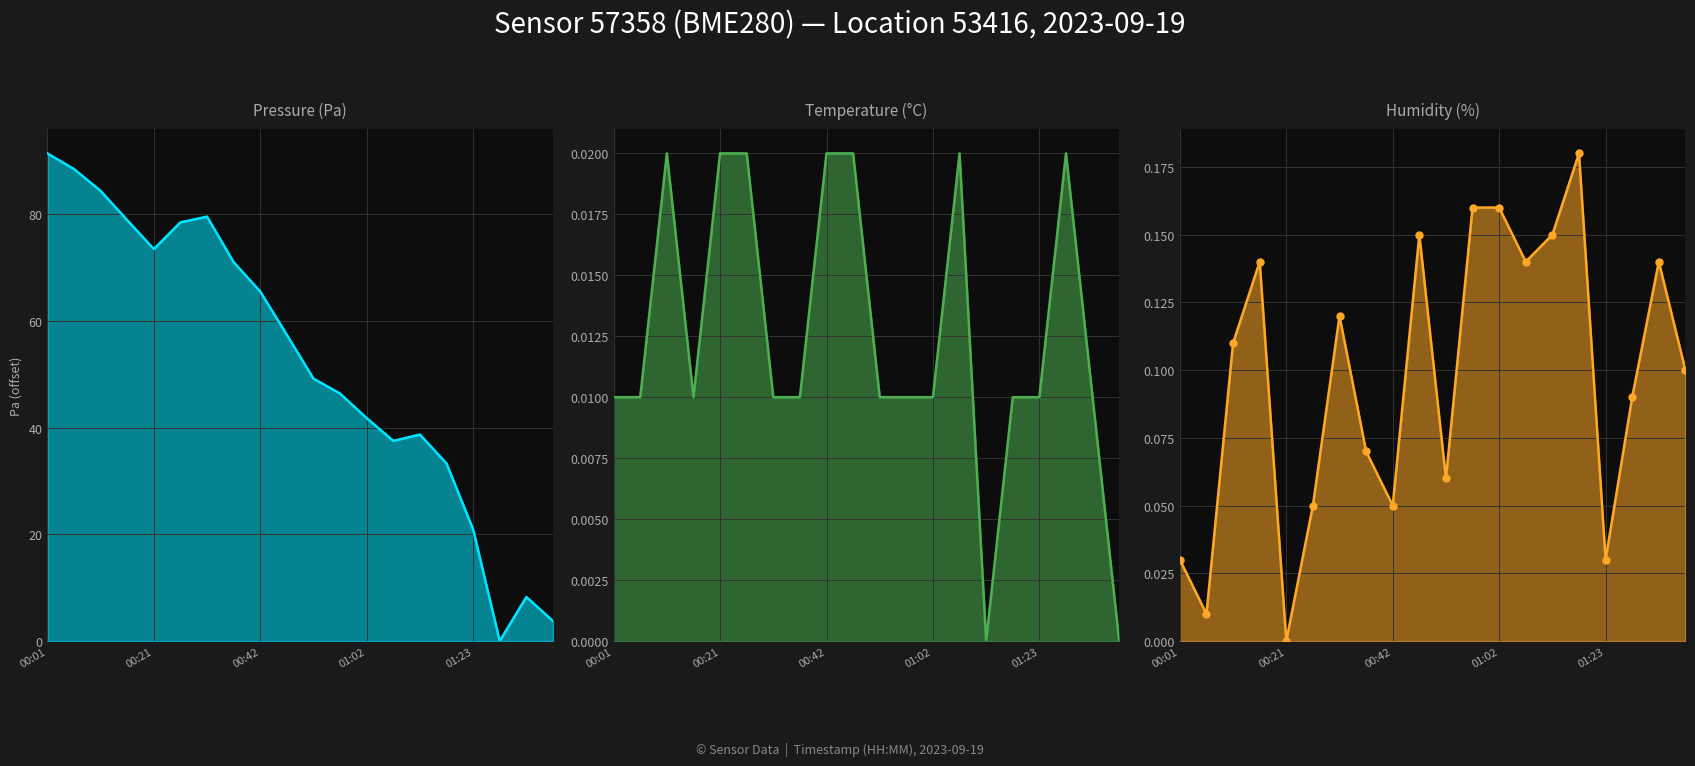

At which label does pressure first exceed 57?

00:01